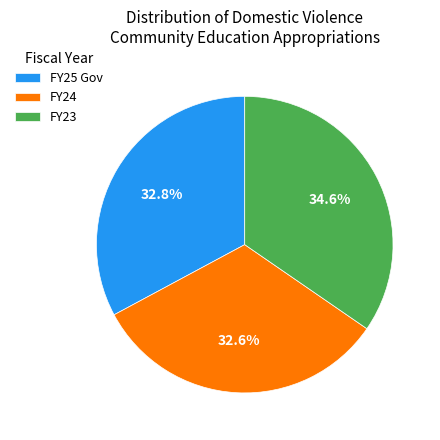

Does FY25 Gov account for over 50% of the chart?

No